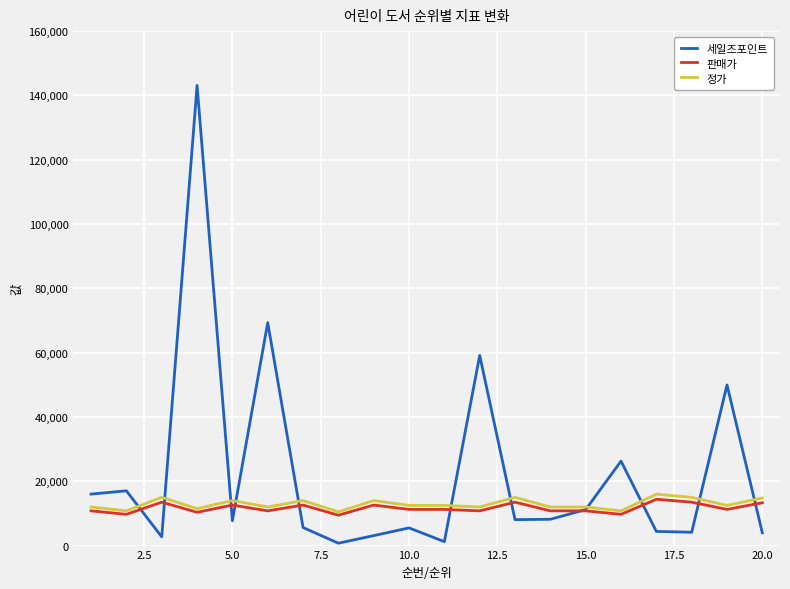

Which series has the largest range (max minus min)?

세일즈포인트